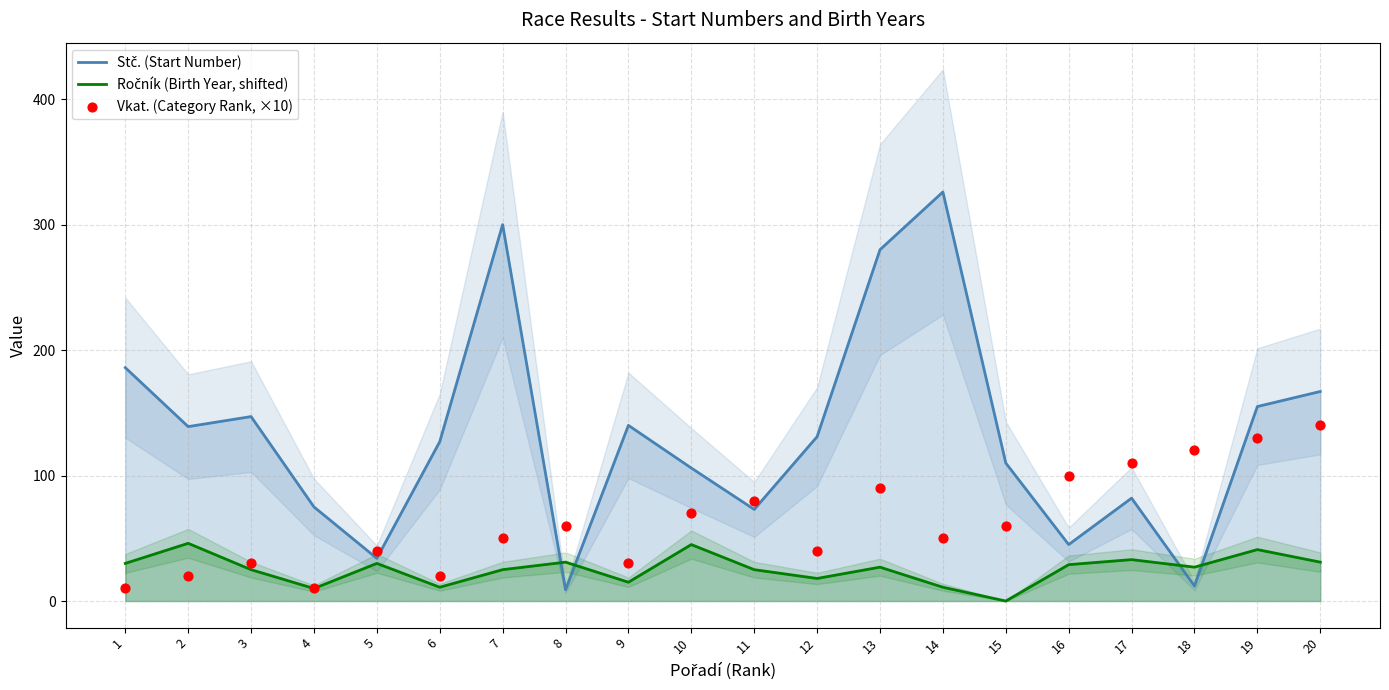

At how many categories does at least one series exceed 255?

3